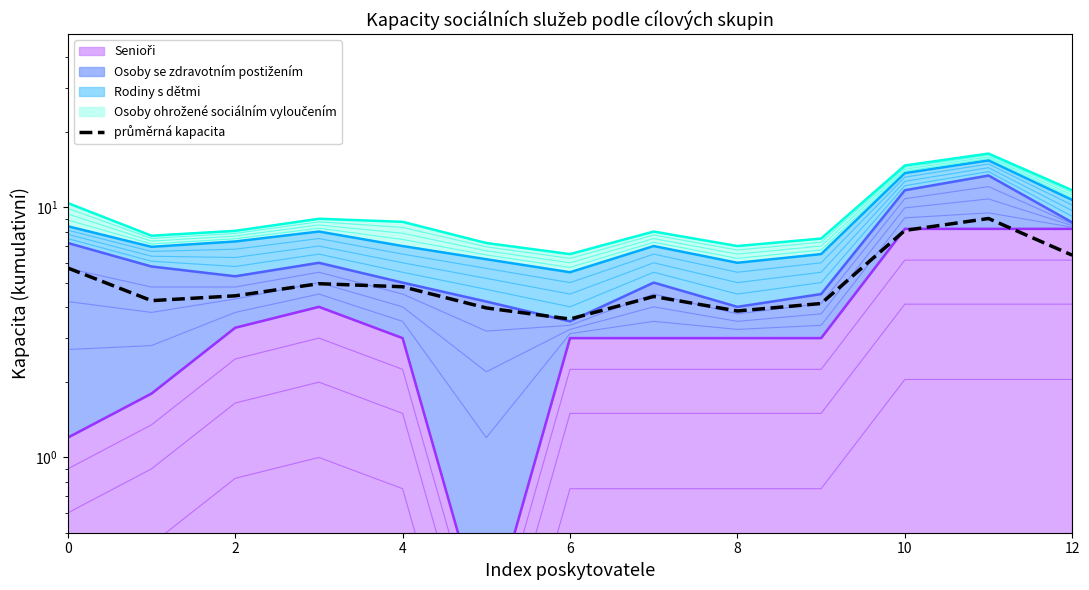

How many values are below 4?

3